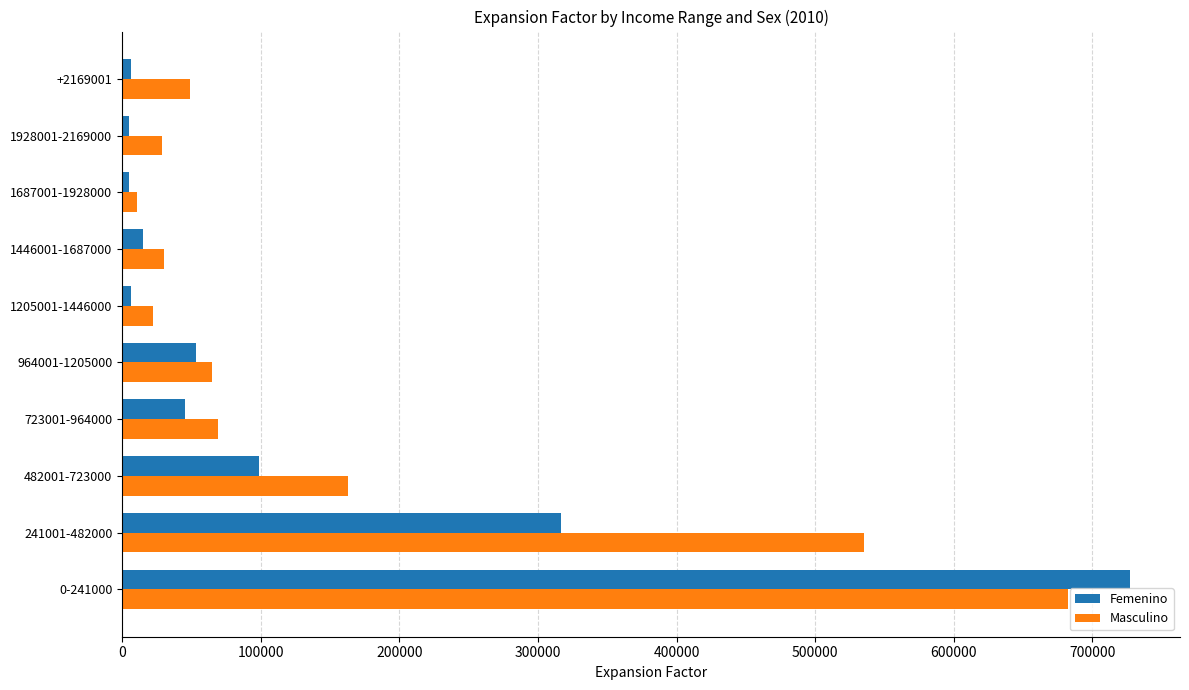

Is the value of Masculino at 0-241000 greater than the value of Femenino at 1928001-2169000?

Yes